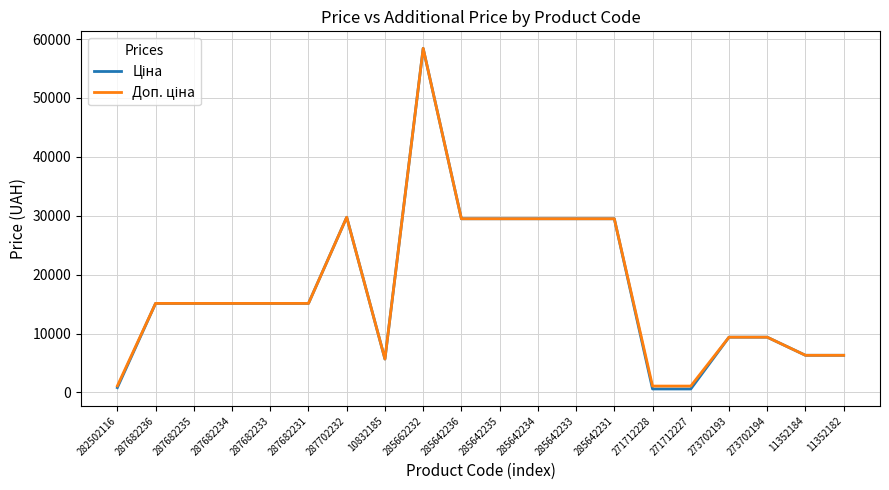

What is the total value across all series at 287682235?

30240.0